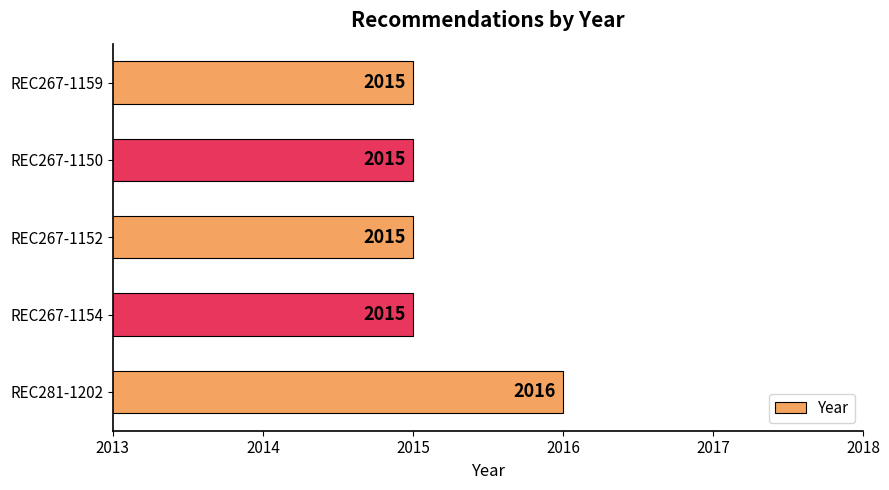

What is the maximum value shown in the chart?

2016